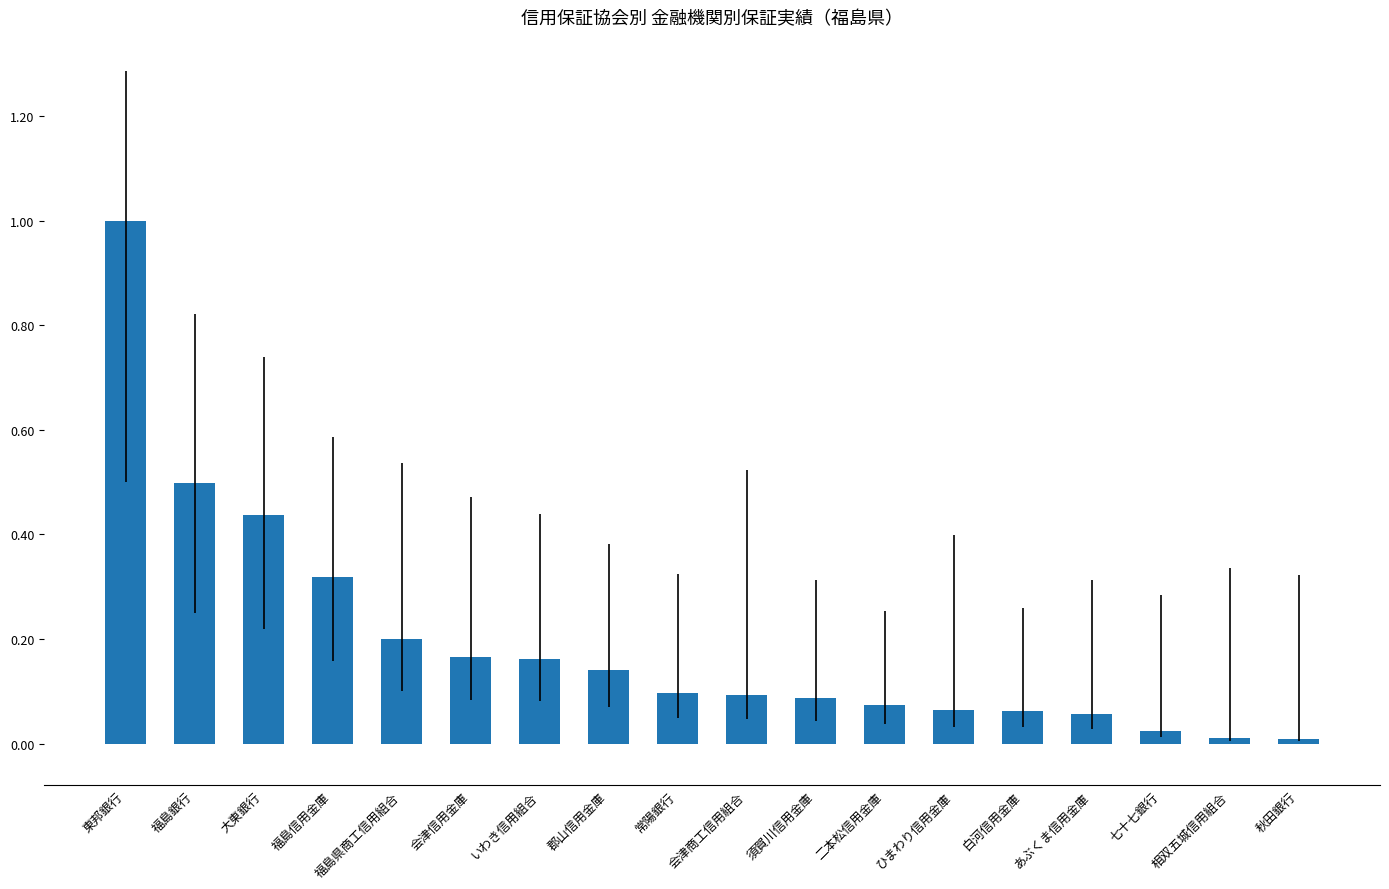

What is the sum of all values?

3.5